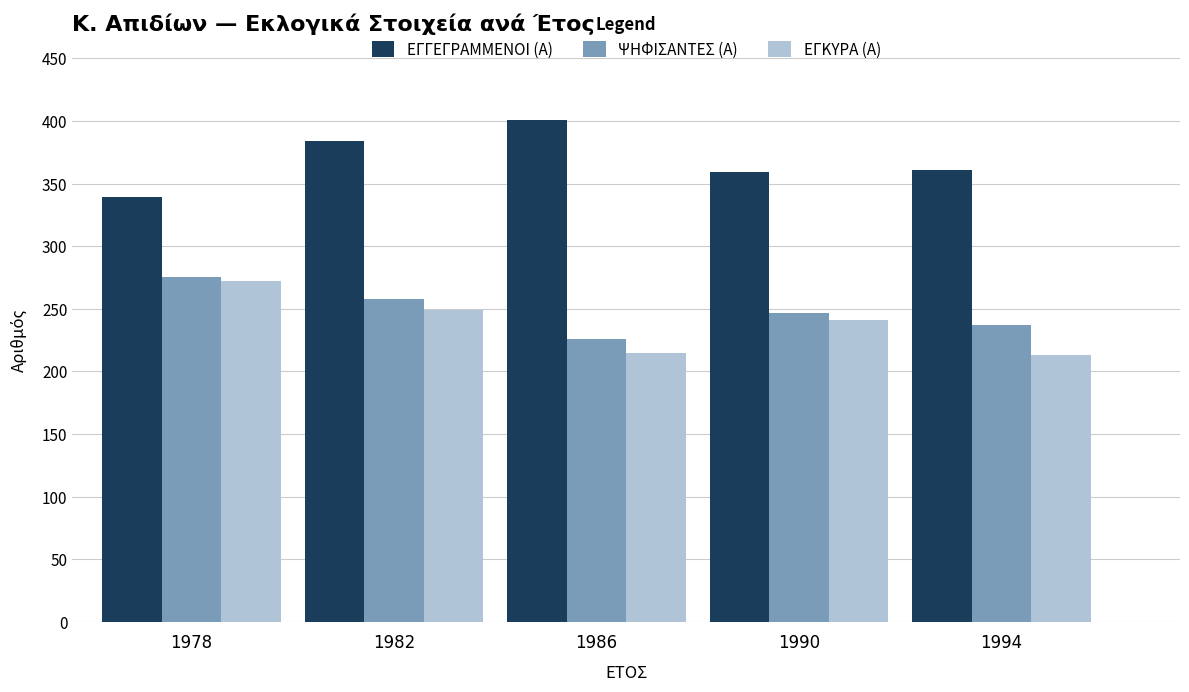

What is the sum of the ΕΓΓΕΓΡΑΜΜΕΝΟΙ (Α) values at 1990 and 1978?

698